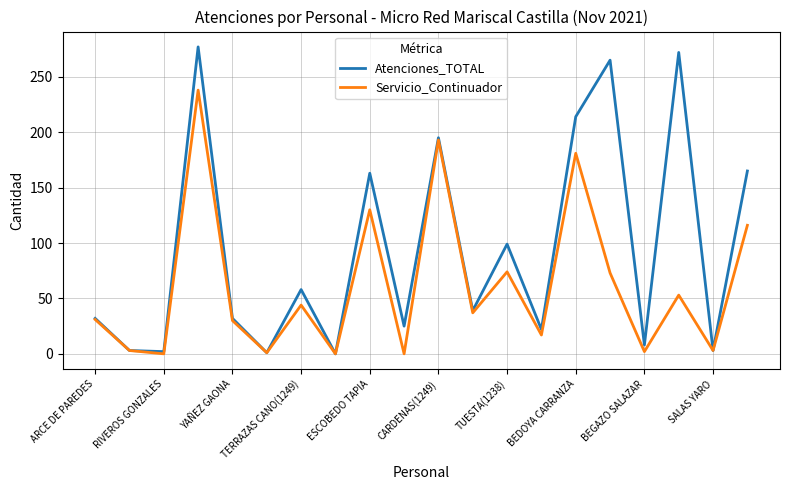

List the series in order of their overall mean, highest first.

Atenciones_TOTAL, Servicio_Continuador